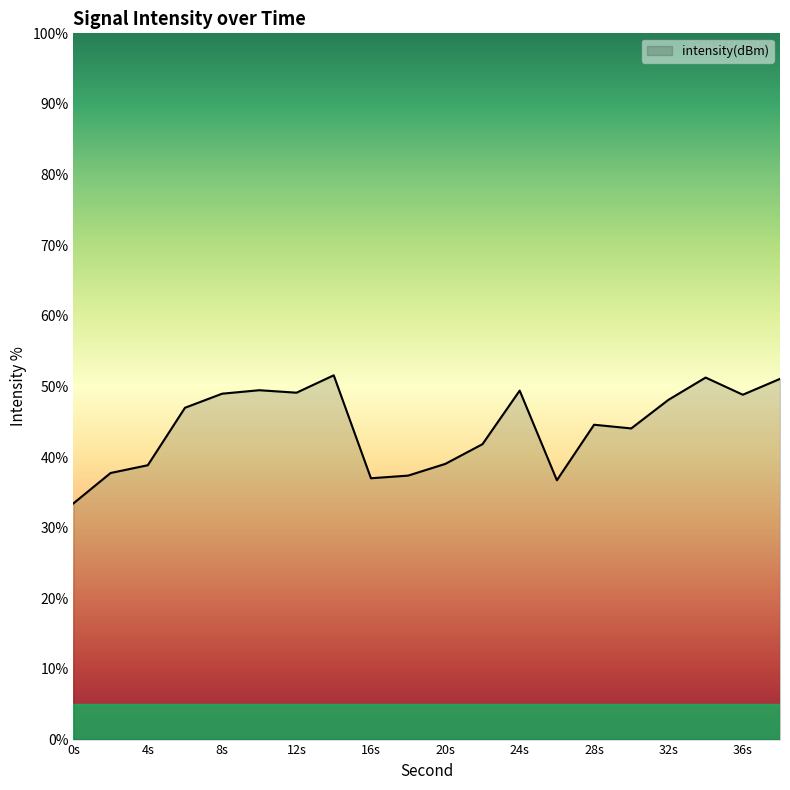

What is the difference between the maximum and minimum values?

18.1